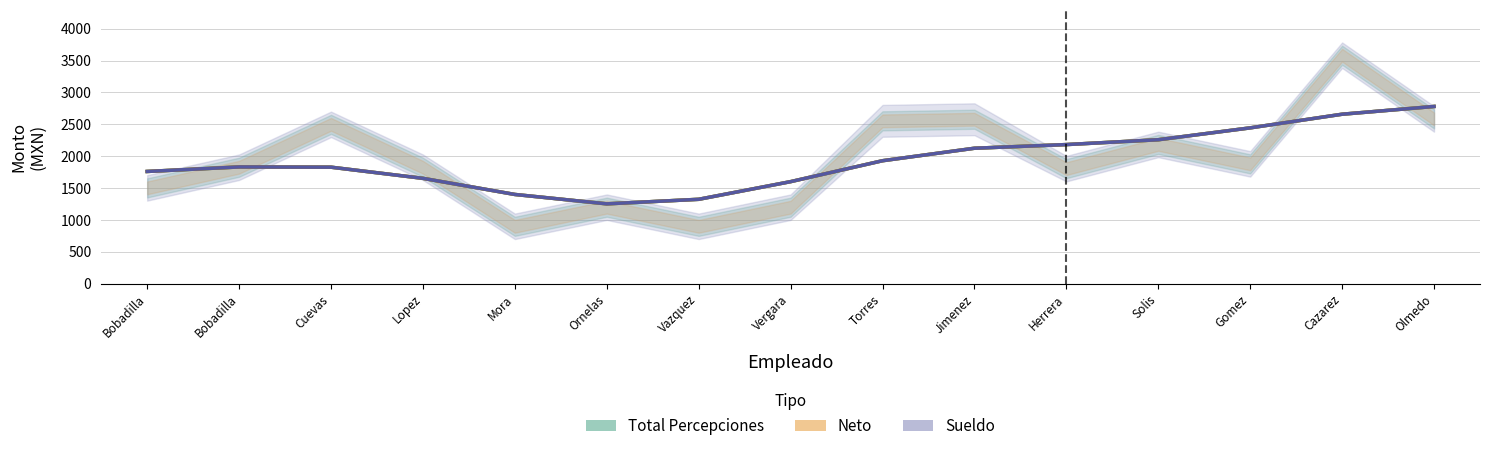

At how many categories does at least one series exceed 1357?

13